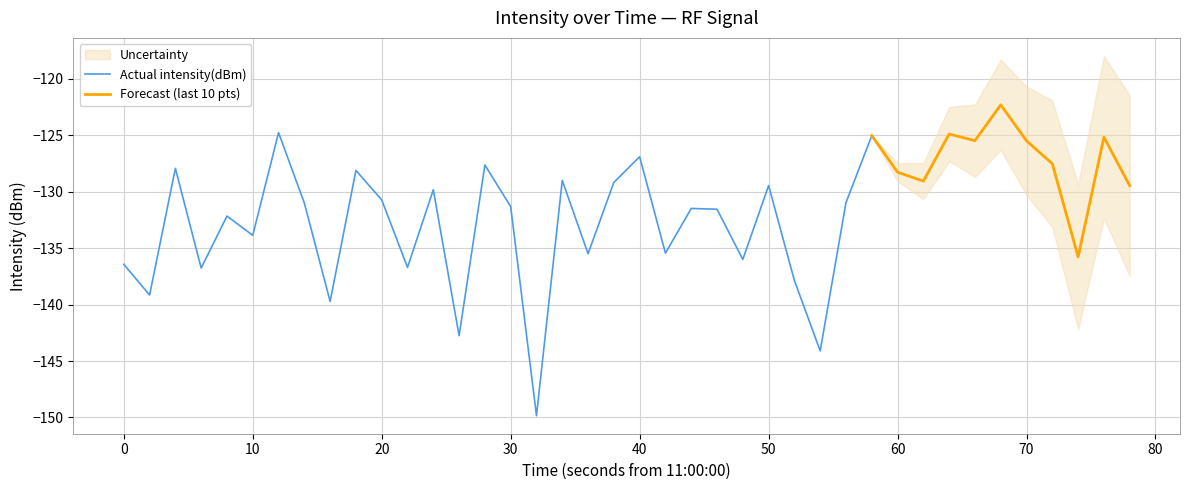

The Actual intensity(dBm) series shows -131.3 at 30. True or false?

True